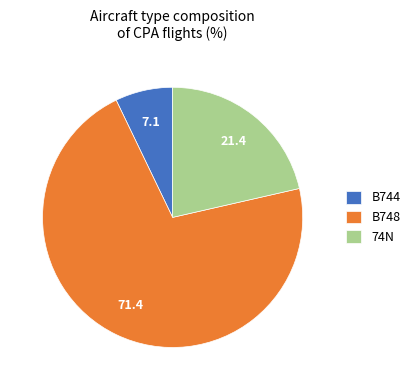

Count the number of slices in the pie.

3